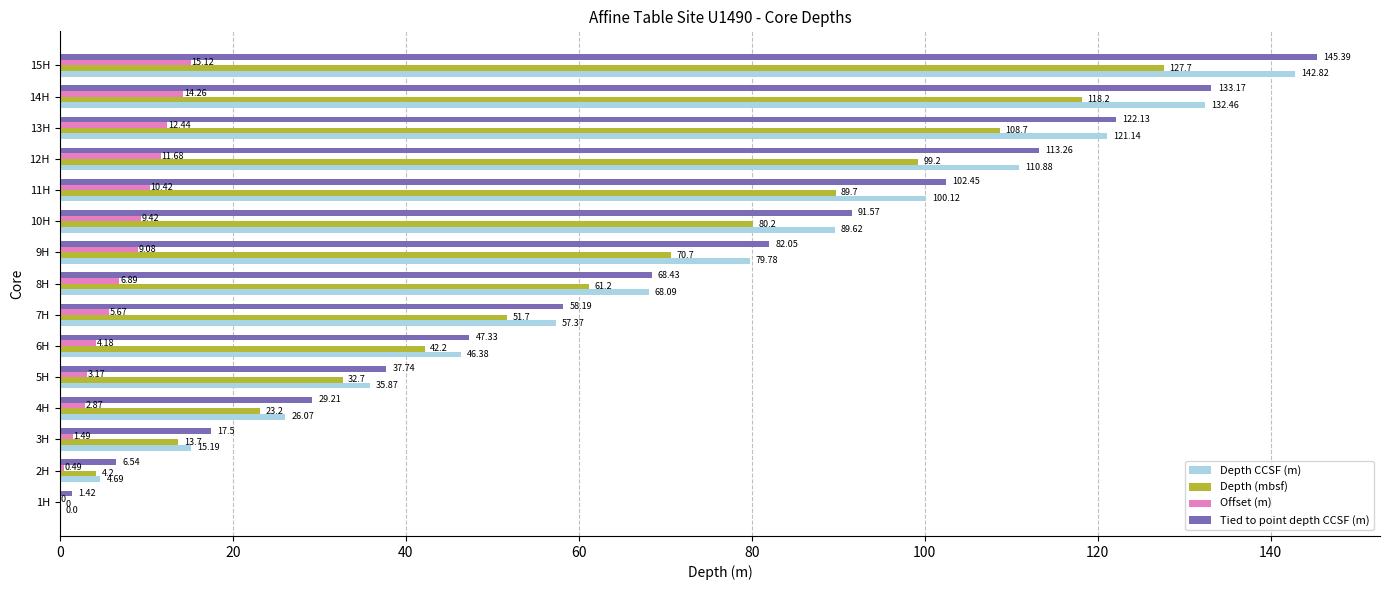

Is the value of Depth CCSF (m) at 5H greater than the value of Depth (mbsf) at 14H?

No